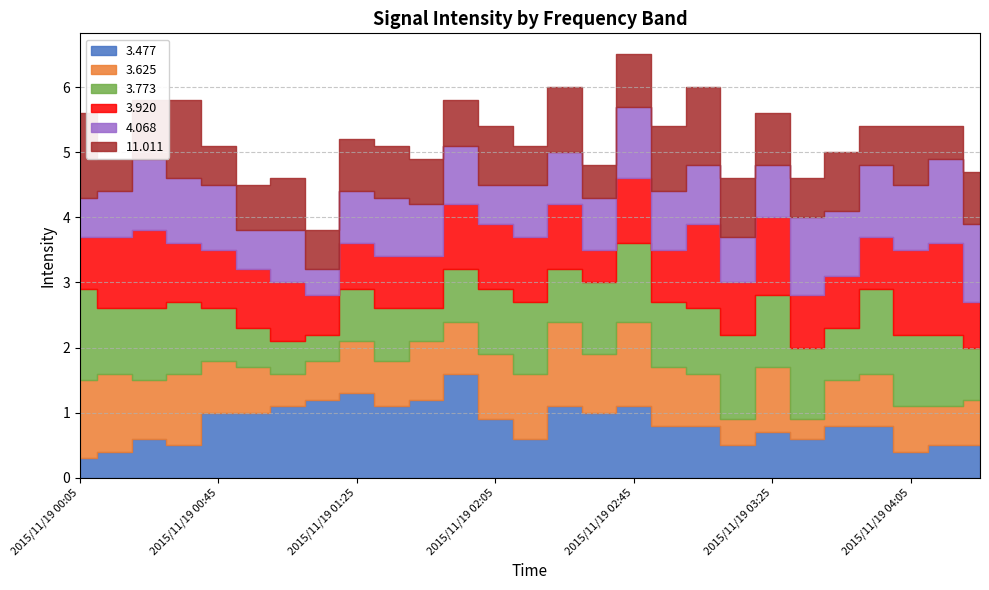

How many intersections are there between 3.625 and 3.773?

7